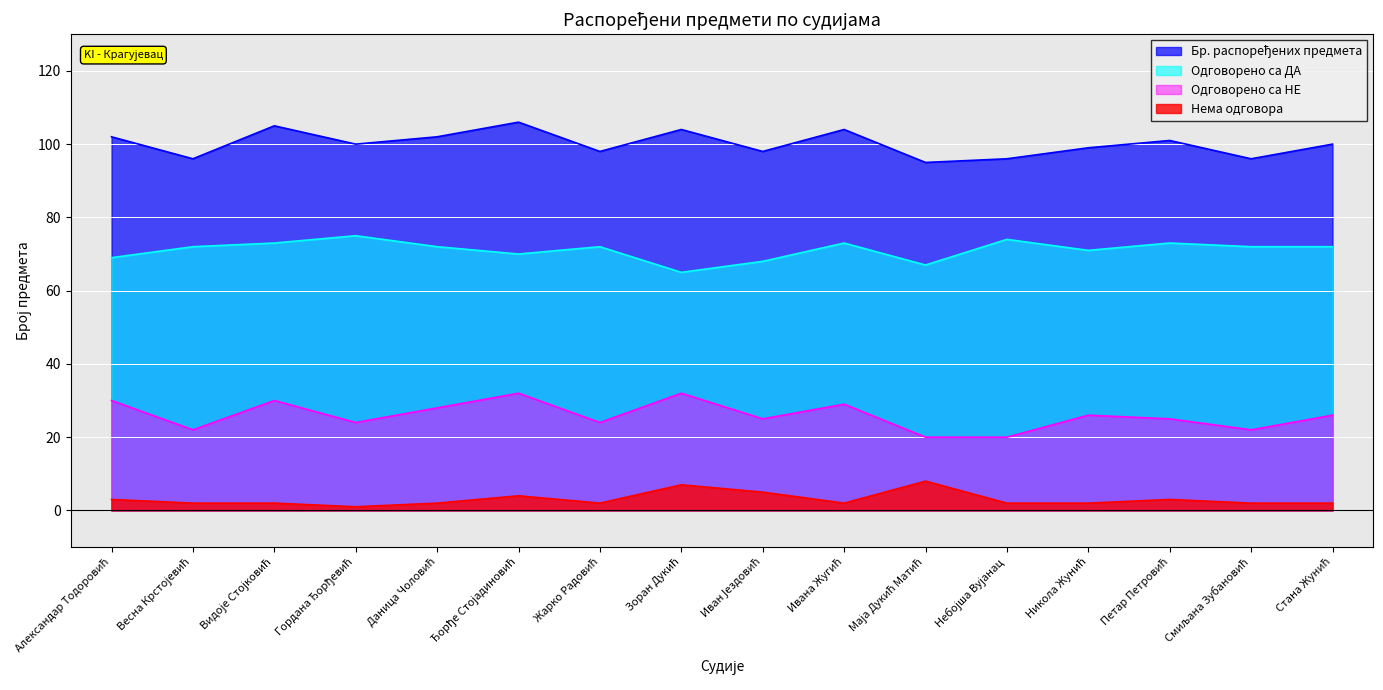

What is the approximate value of Бр. распоређених предмета at Петар Петровић?

101